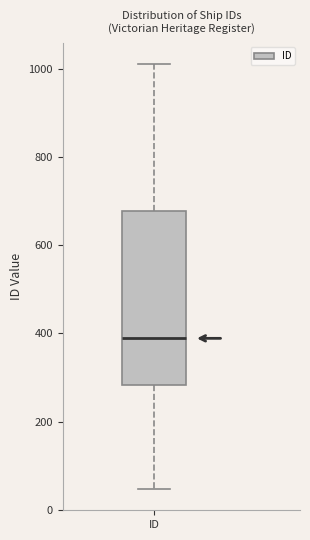

Read this box plot against the y-axis: the position of the median line, the range covered by the box, and the ends of both whiskers. The values are not printed on the chart, so give them approximately, as read against the axis.

median 380, box 280 to 680, whiskers 40 to 1020